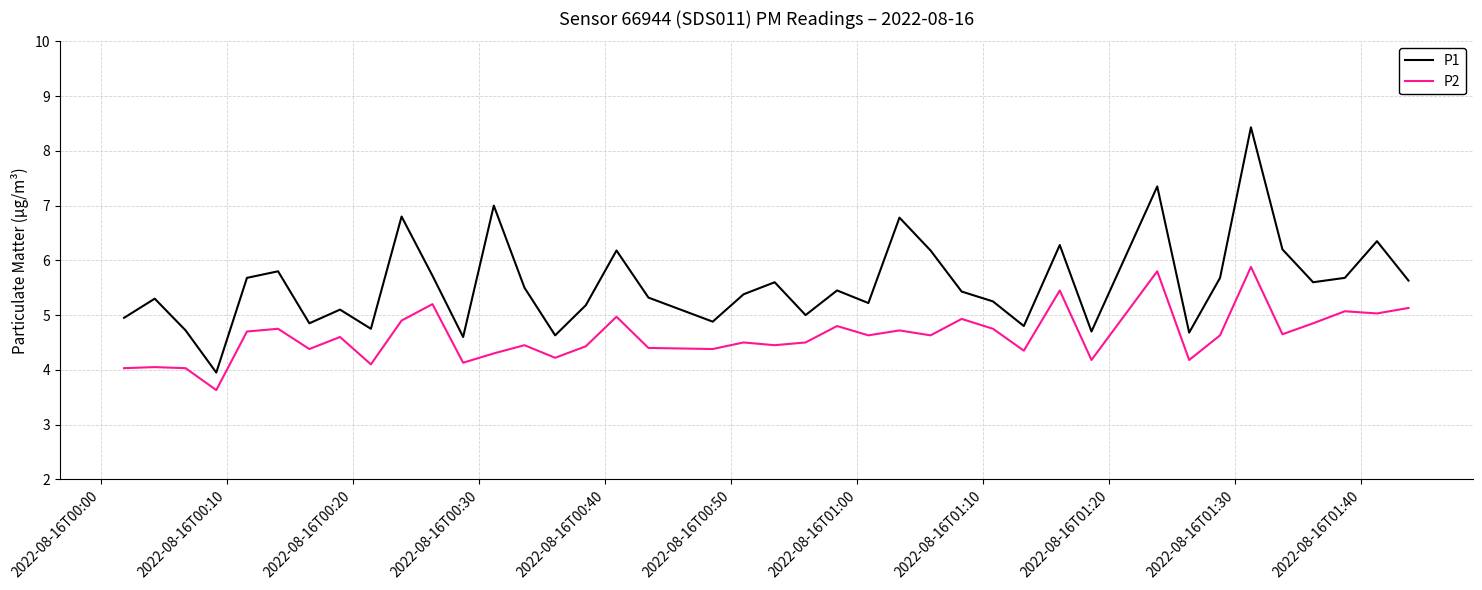

True or false: P1 and P2 cross at least once.

False